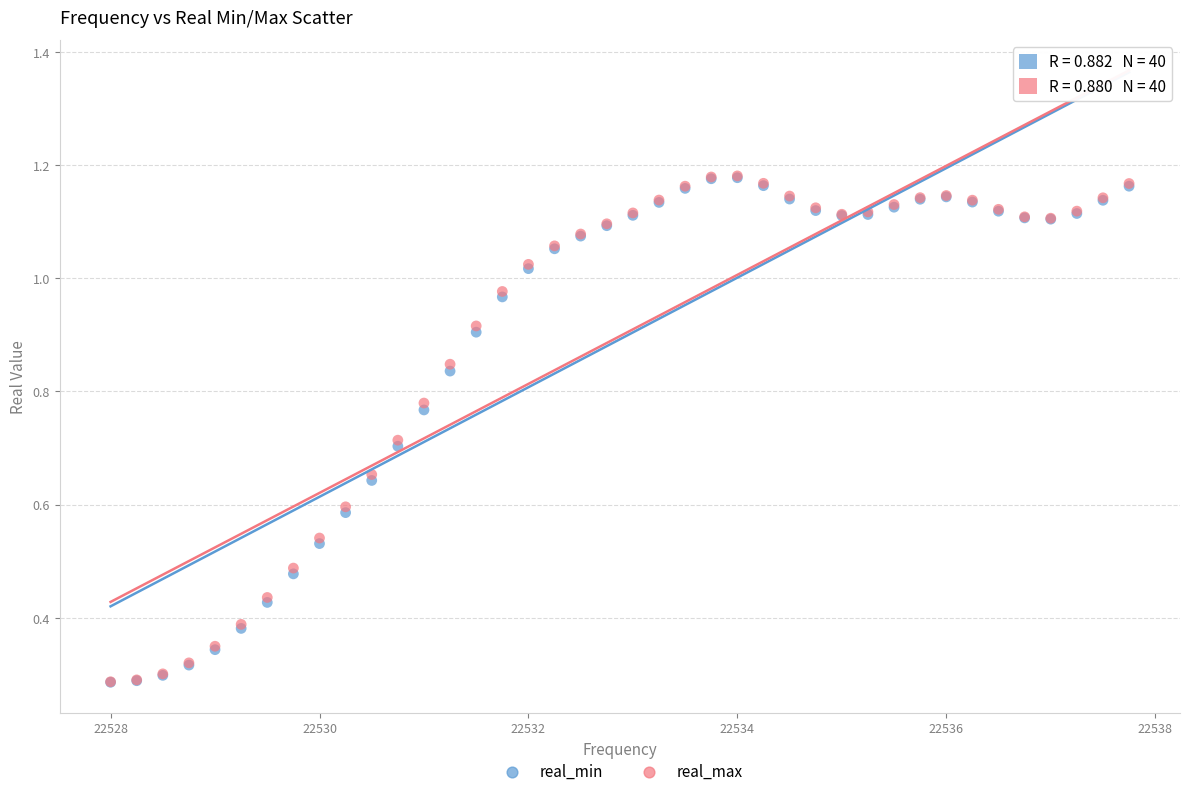

Which series has the widest spread of Y values?

real_max